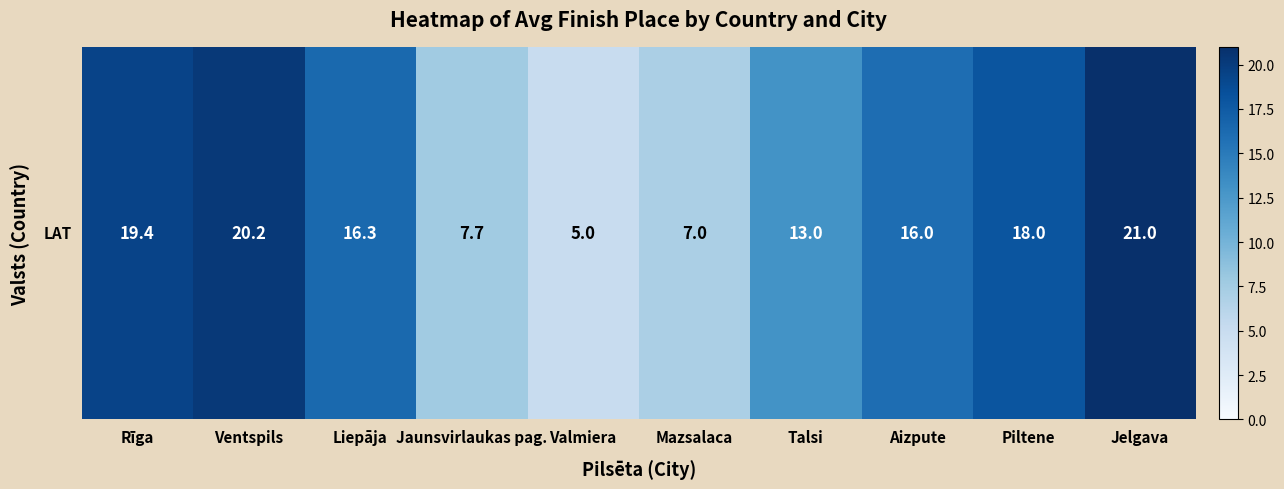

The value at Mazsalaca is 11.9. True or false?

False